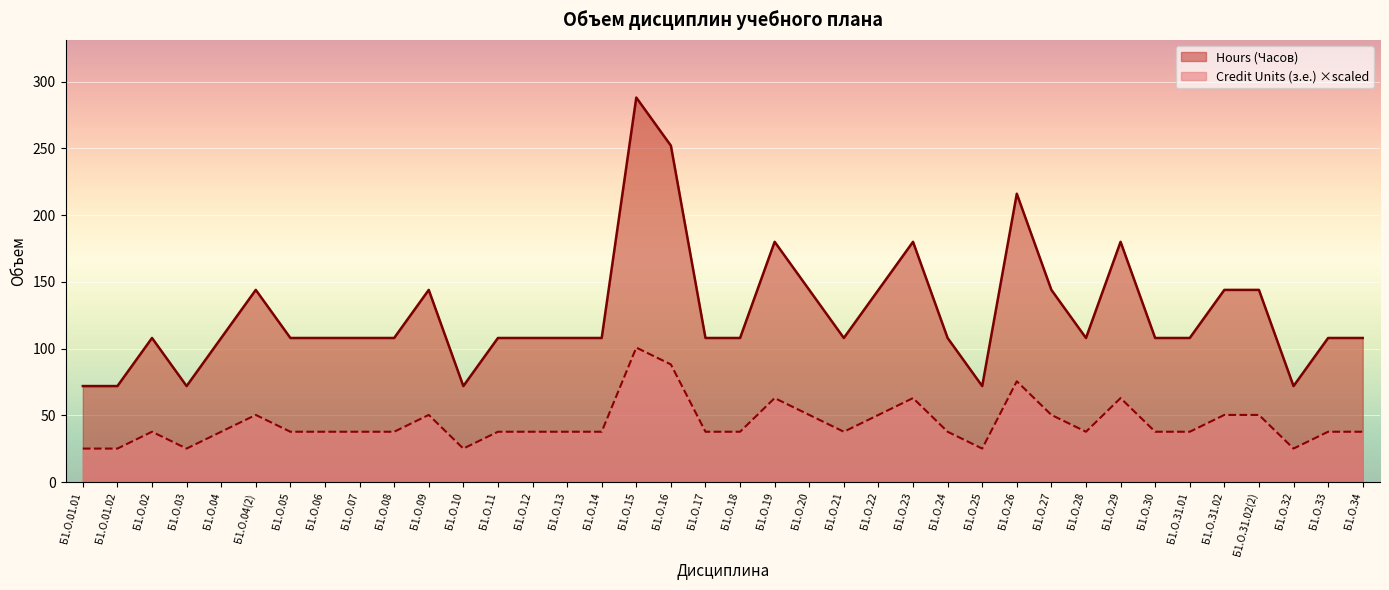

At Б1.О.27, list the series in order from largest to smallest.

Hours (Часов), Credit Units (з.е.) ×scaled